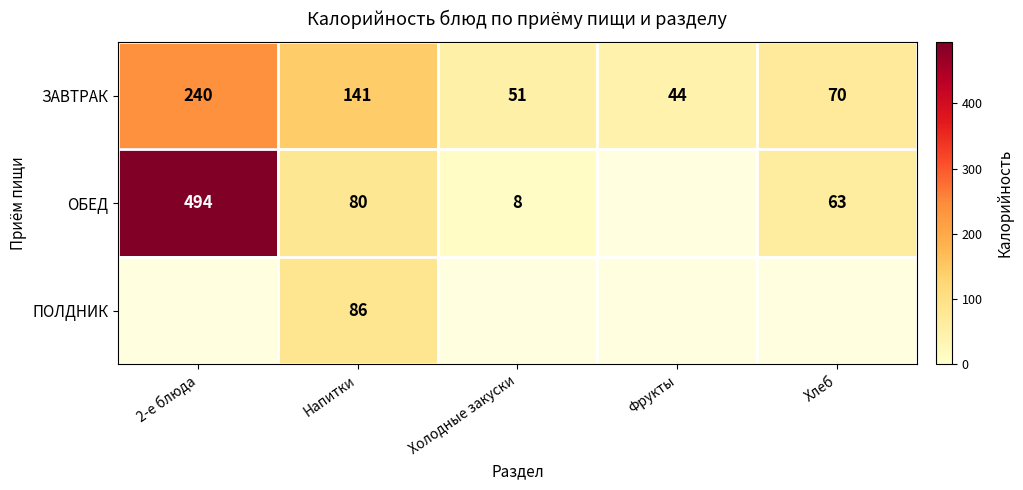

True or false: ОБЕД has a value of 8 at Холодные закуски.

True